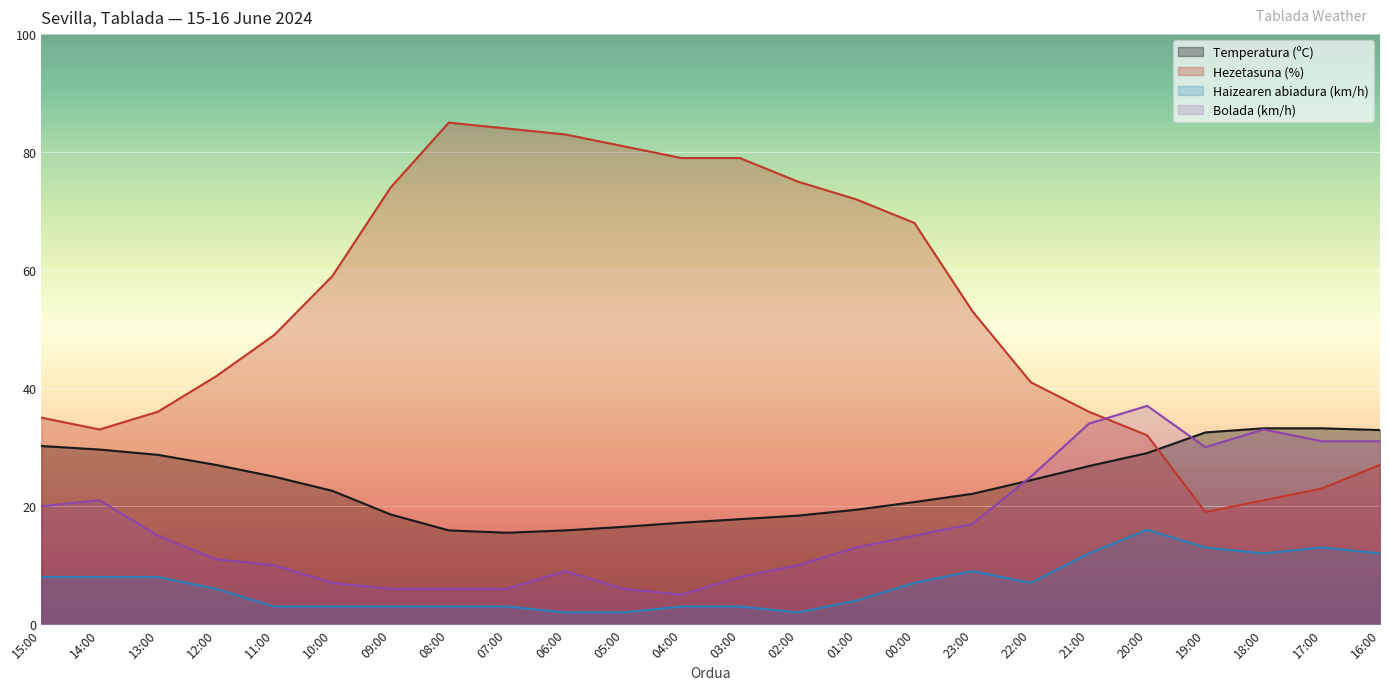

What is the sum of the Haizearen abiadura (km/h) values at 00:00 and 05:00?

9.0